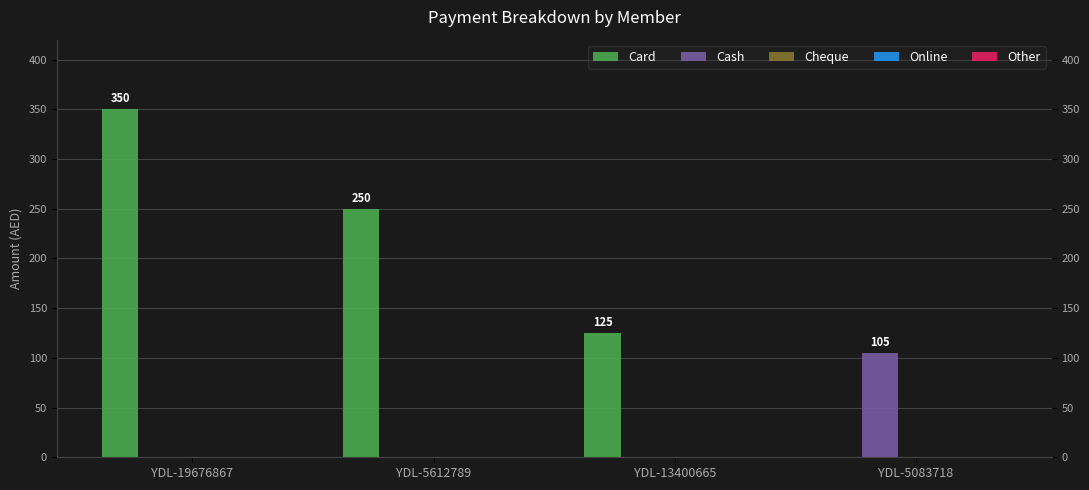

Between YDL-5612789 and YDL-5083718, which series saw the biggest shift?

Card